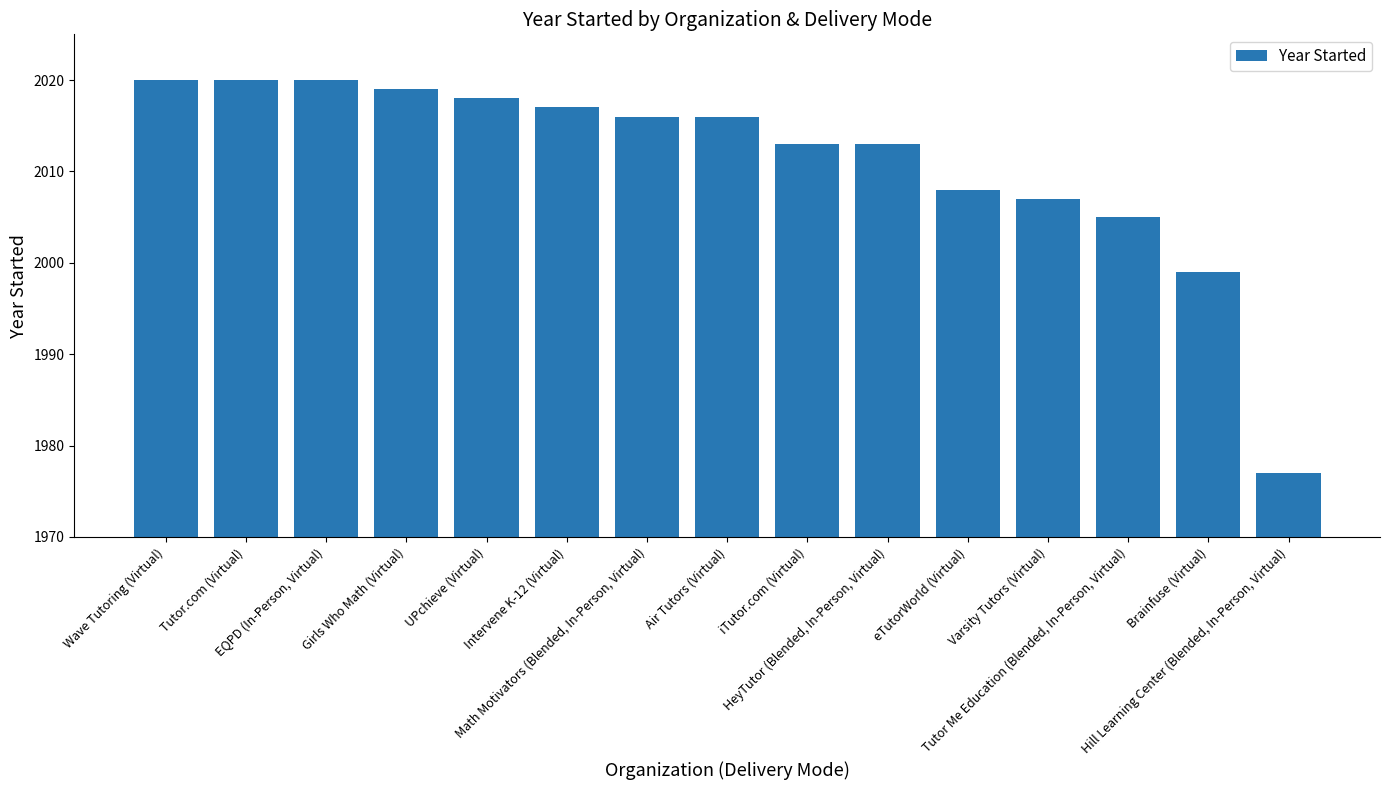

What is the value of the 15th bar from the left?

1977